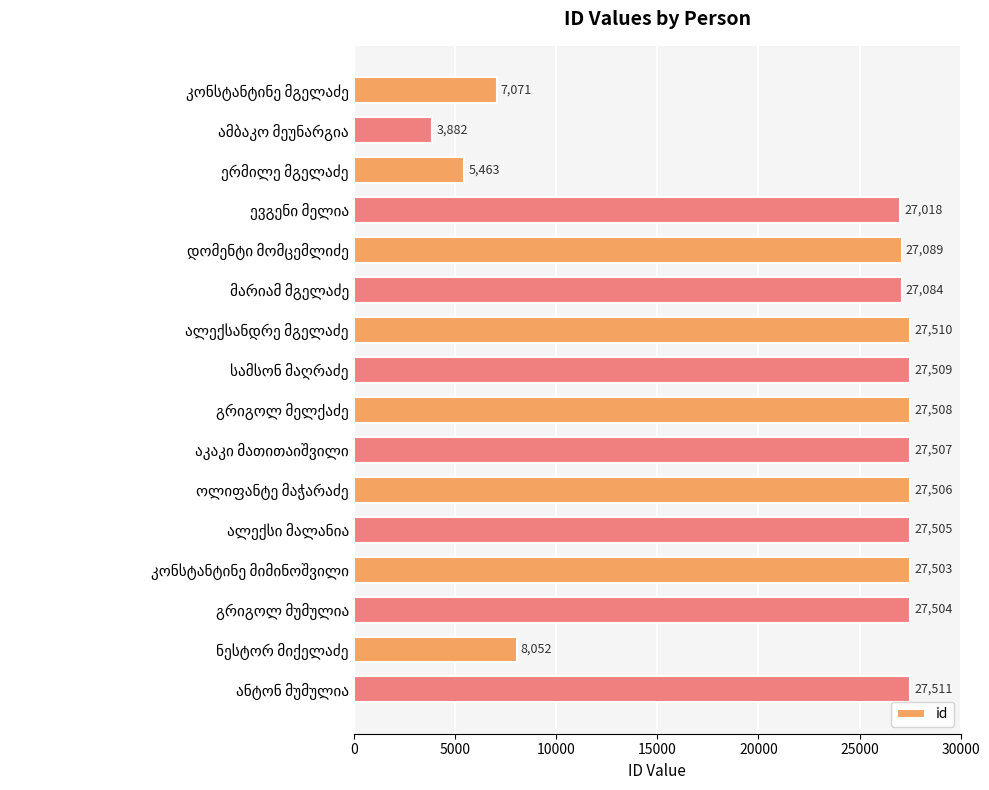

What is the difference between the maximum and second lowest values?

22048